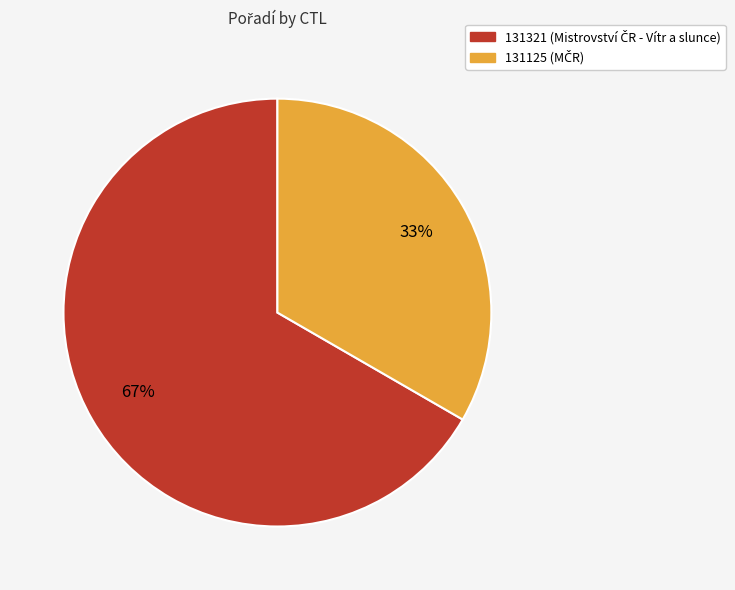

How many slices are in this pie chart?

2